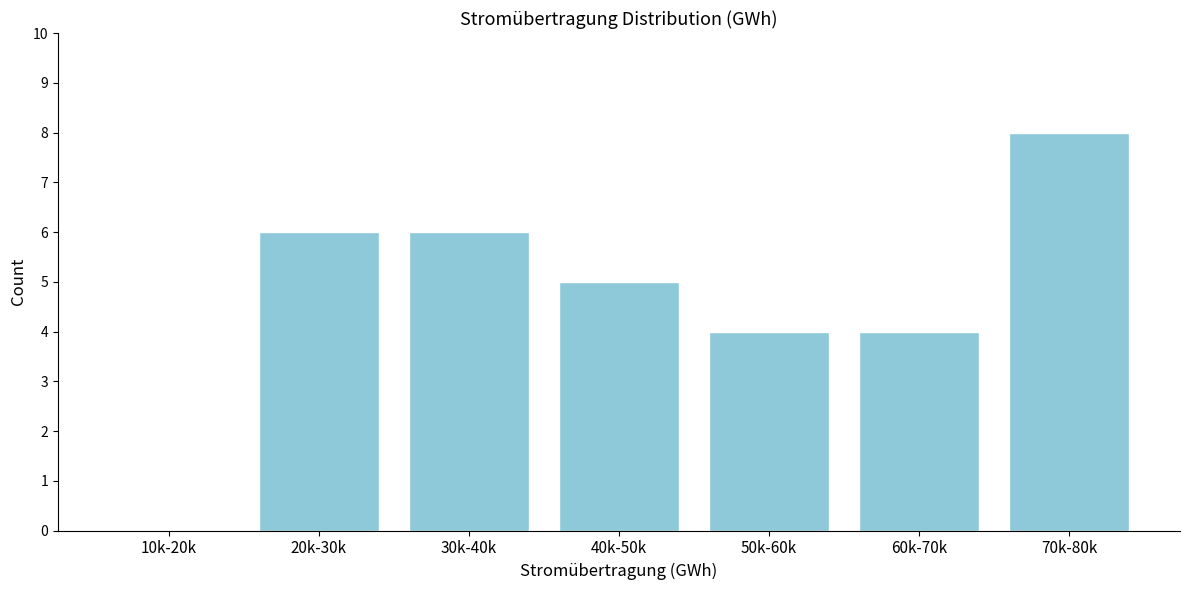

Reading left to right, transcribe all the data shown in this chart.

10k-20k=0	20k-30k=6	30k-40k=6	40k-50k=5	50k-60k=4	60k-70k=4	70k-80k=8